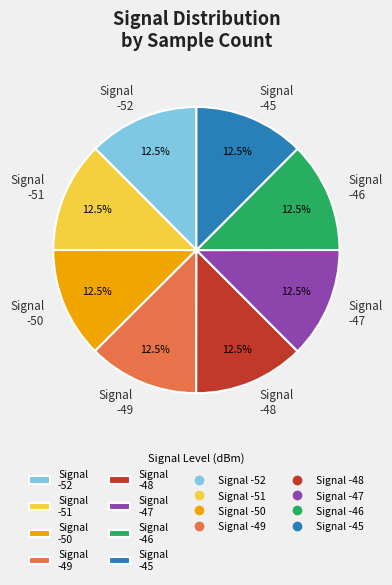

What is the ratio of the value at Signal -52 to the value at Signal -49?

1.0